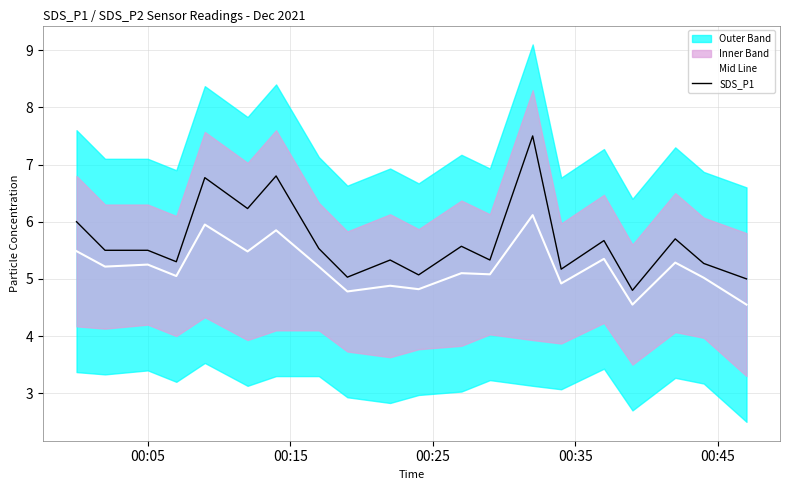

What is the greatest value displayed?

7.5